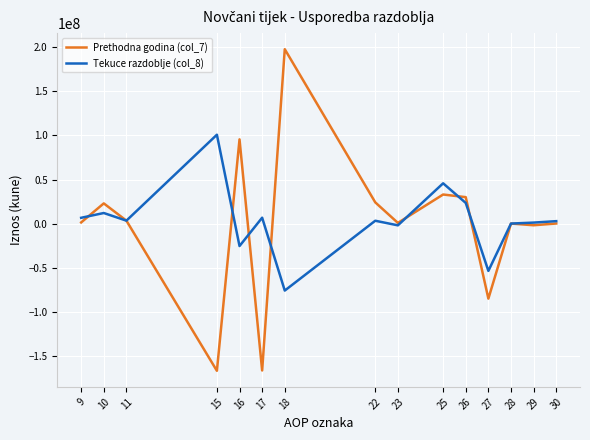

Is the value of Prethodna godina (col_7) at 9 greater than the value of Tekuce razdoblje (col_8) at 10?

No